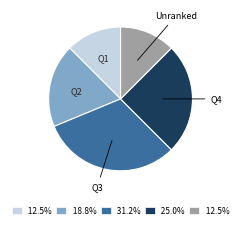

Is there any slice that represents more than half of the pie?

No